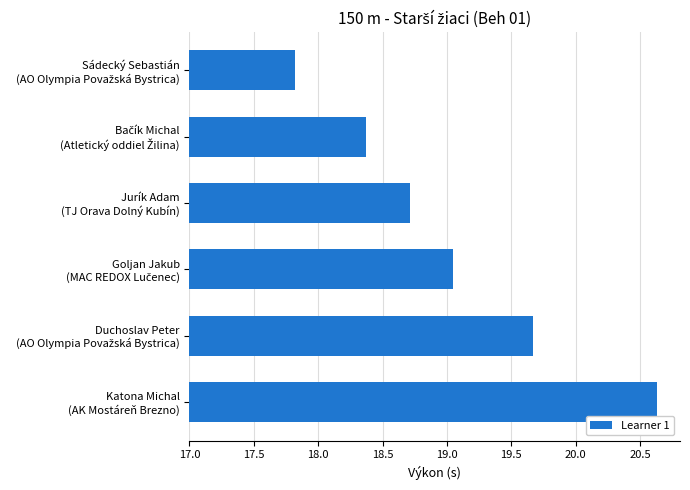

What is the difference between the second highest and second lowest values?

1.3